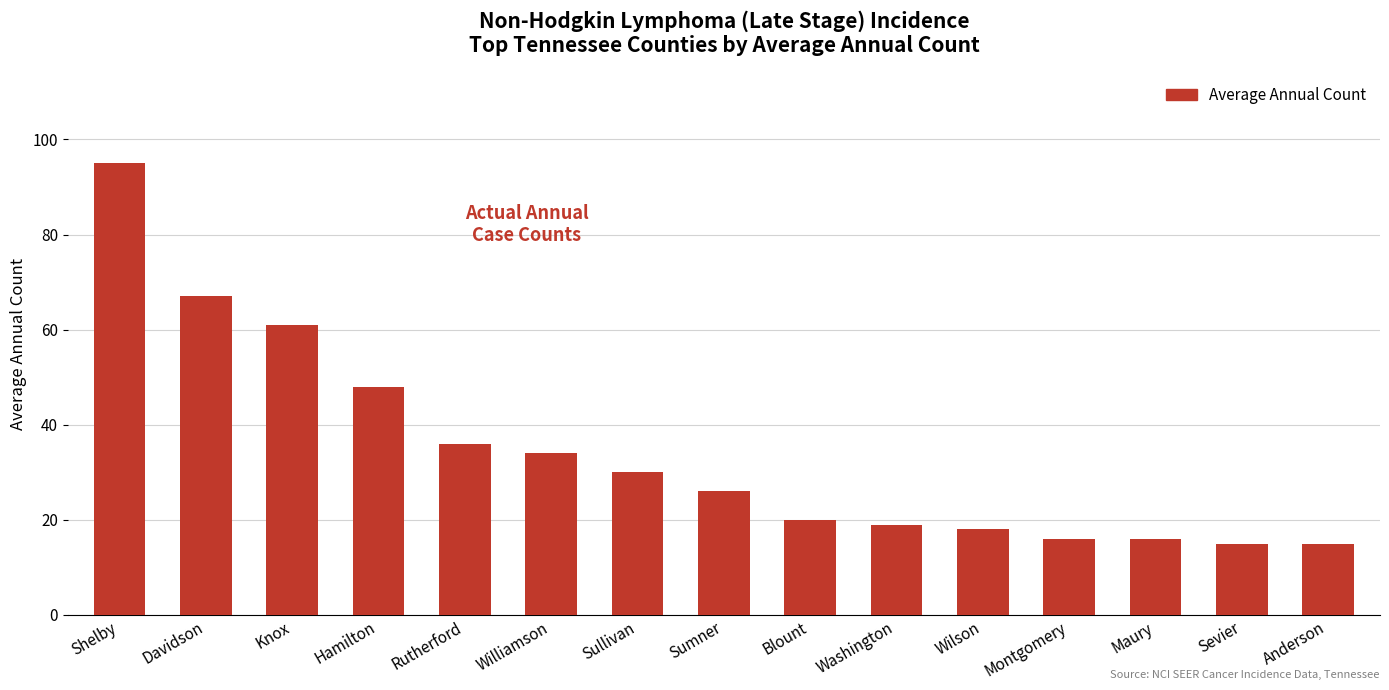

How many data points are less than 26?

7